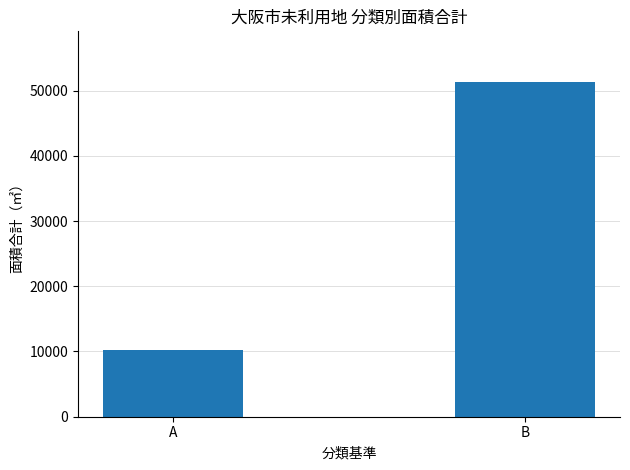

What is the change in value from A to B?

+41120